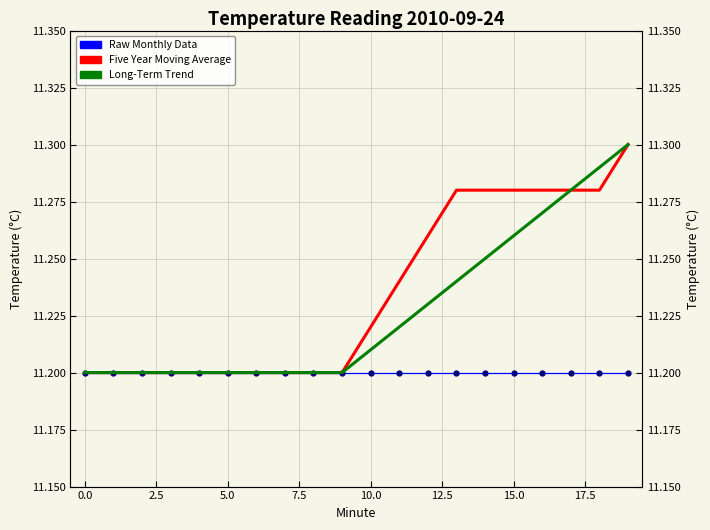

Reading left to right, what are all the values shown in this chart?

Raw Monthly Data: 11.2	11.2	11.2	11.2	11.2	11.2	11.2	11.2	11.2	11.2	11.2	11.2	11.2	11.2	11.2	11.2	11.2	11.2	11.2	11.2
Five Year Moving Average: 11.2	11.2	11.2	11.2	11.2	11.2	11.2	11.2	11.2	11.2	11.2	11.2	11.3	11.3	11.3	11.3	11.3	11.3	11.3	11.3
Long-Term Trend: 11.2	11.2	11.2	11.2	11.2	11.2	11.2	11.2	11.2	11.2	11.2	11.2	11.2	11.2	11.2	11.3	11.3	11.3	11.3	11.3